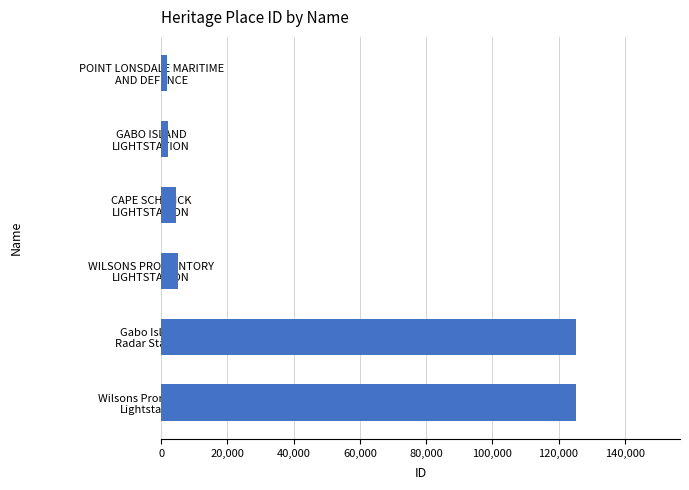

What is the sum of all values?

263647